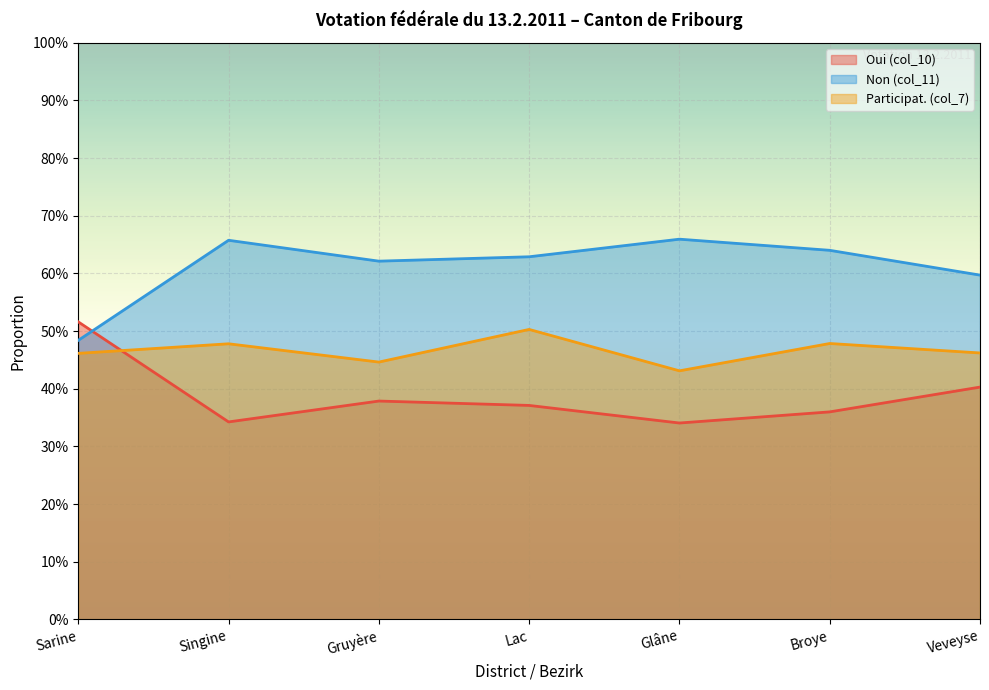

What is the sum of the Oui (col_10) values at Singine and Broye?

0.7